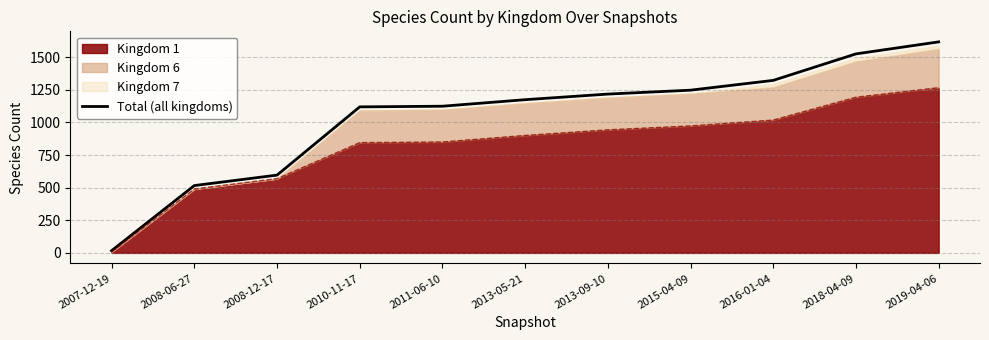

Does the chart have visible grid lines?

Yes